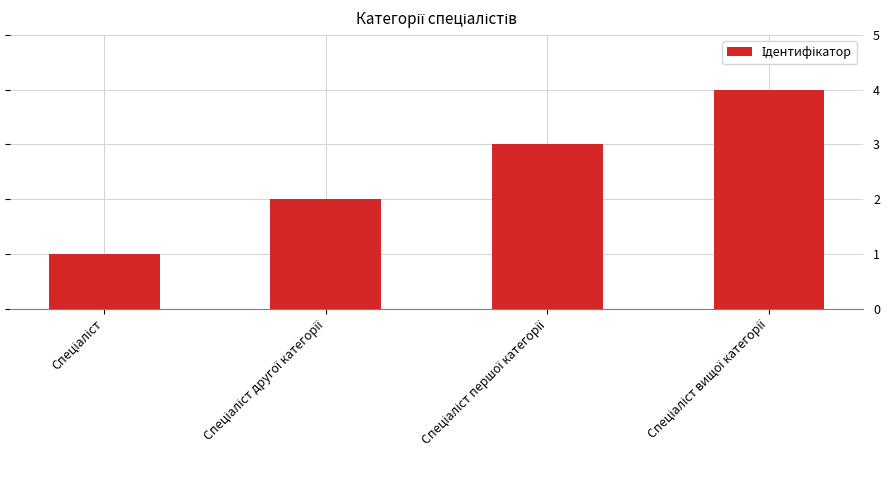

How many data points does each series have?

4